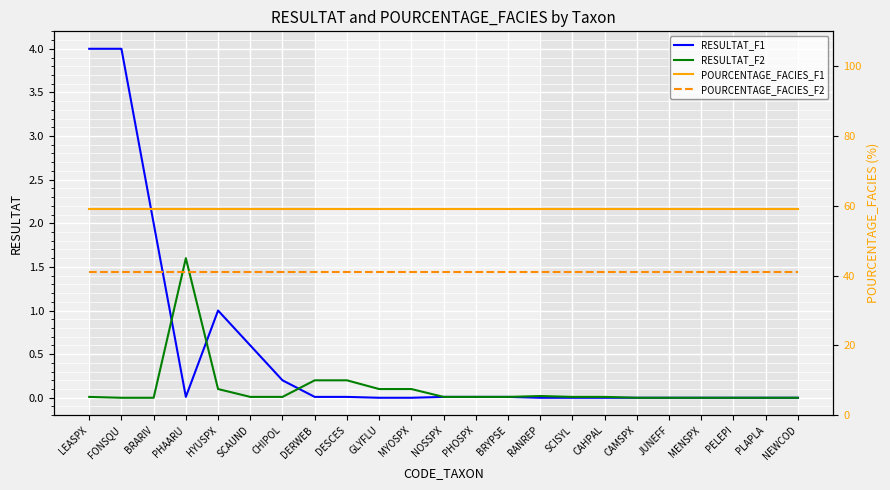

Reading left to right, what are all the values shown in this chart?

RESULTAT_F1: 4.0	4.0	2.0	0.0	1.0	0.6	0.2	0.0	0.0	0.0	0.0	0.0	0.0	0.0	0.0	0.0	0.0	0.0	0.0	0.0	0.0	0.0	0.0
RESULTAT_F2: 0.0	0.0	0.0	1.6	0.1	0.0	0.0	0.2	0.2	0.1	0.1	0.0	0.0	0.0	0.0	0.0	0.0	0.0	0.0	0.0	0.0	0.0	0.0
POURCENTAGE_FACIES_F1: 59.0	59.0	59.0	59.0	59.0	59.0	59.0	59.0	59.0	59.0	59.0	59.0	59.0	59.0	59.0	59.0	59.0	59.0	59.0	59.0	59.0	59.0	59.0
POURCENTAGE_FACIES_F2: 41.0	41.0	41.0	41.0	41.0	41.0	41.0	41.0	41.0	41.0	41.0	41.0	41.0	41.0	41.0	41.0	41.0	41.0	41.0	41.0	41.0	41.0	41.0